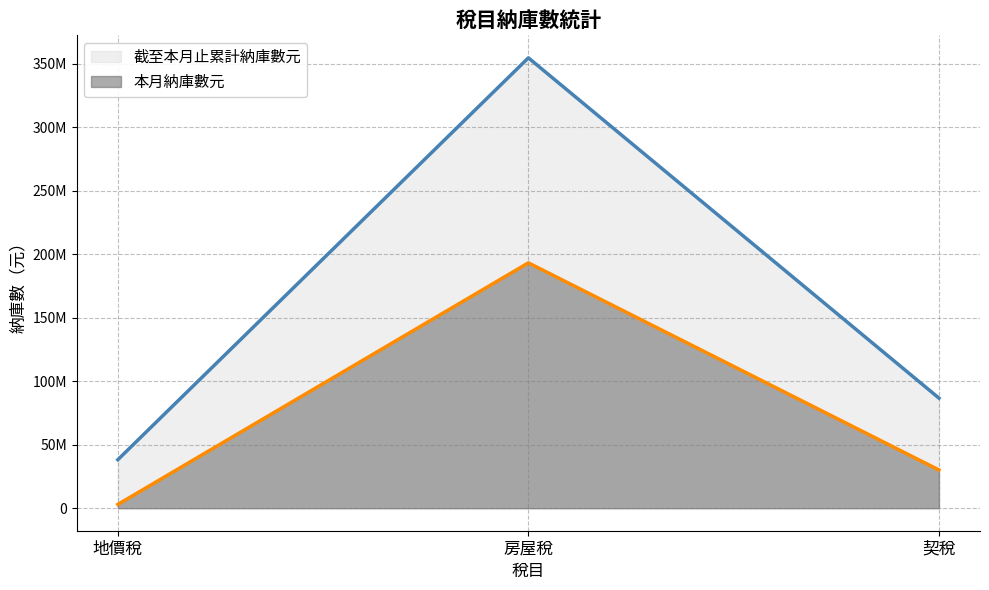

What is the highest value of the 本月納庫數元 series?

193146421